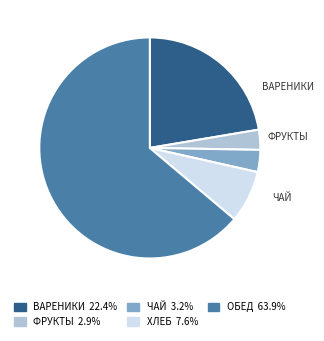

Does any single category account for the majority?

Yes